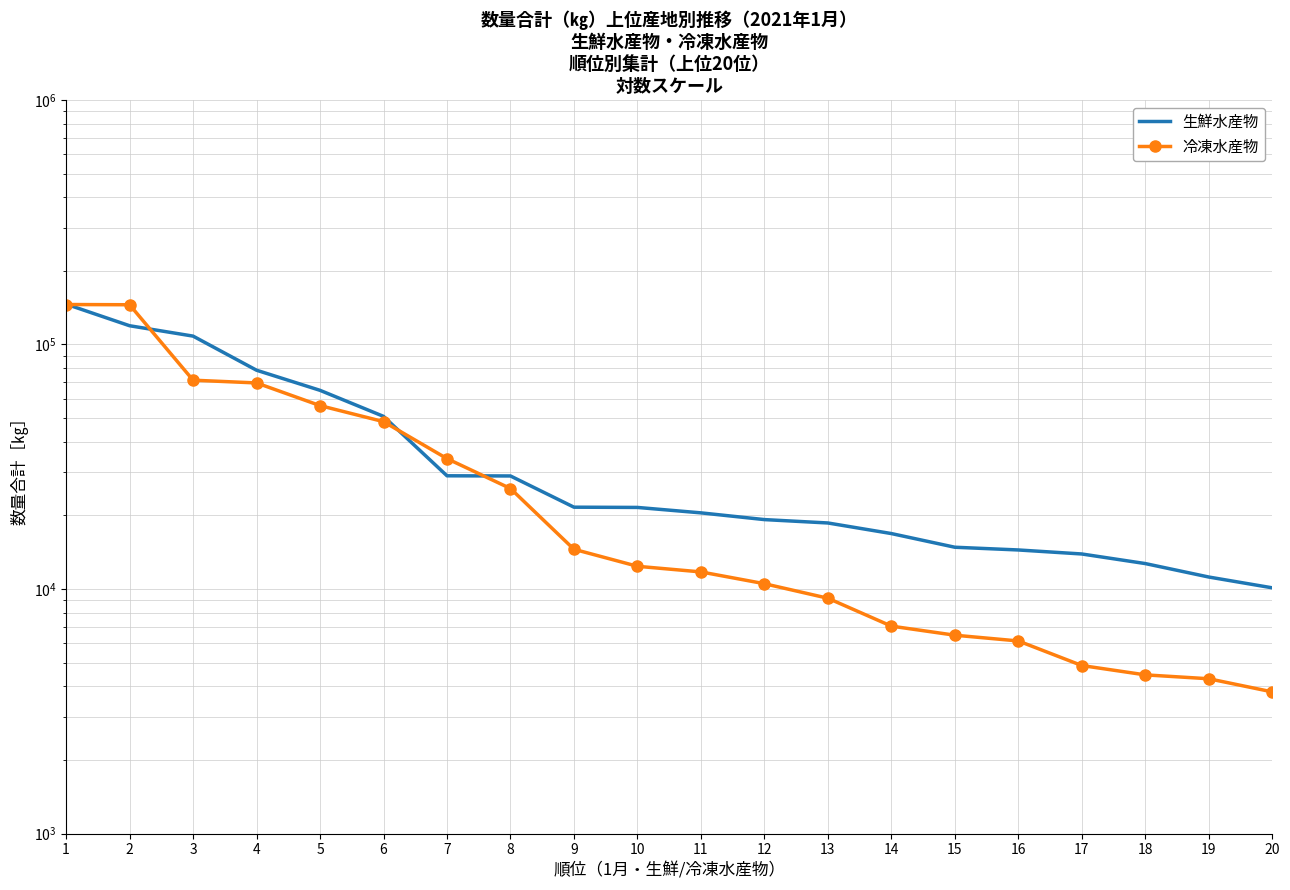

Does the chart have visible grid lines?

Yes